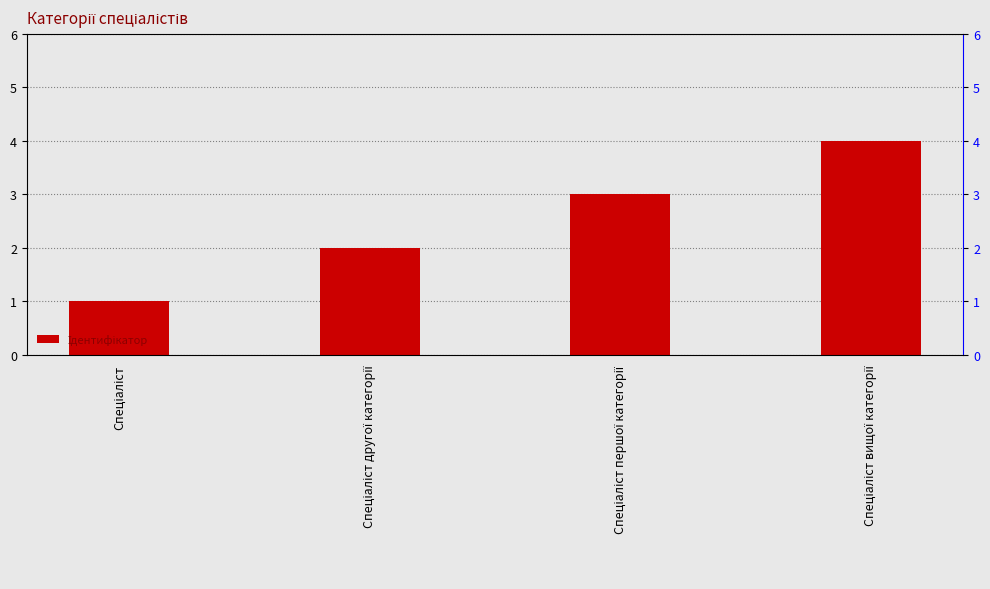

Are the bars grouped side by side (vs. stacked)?

No